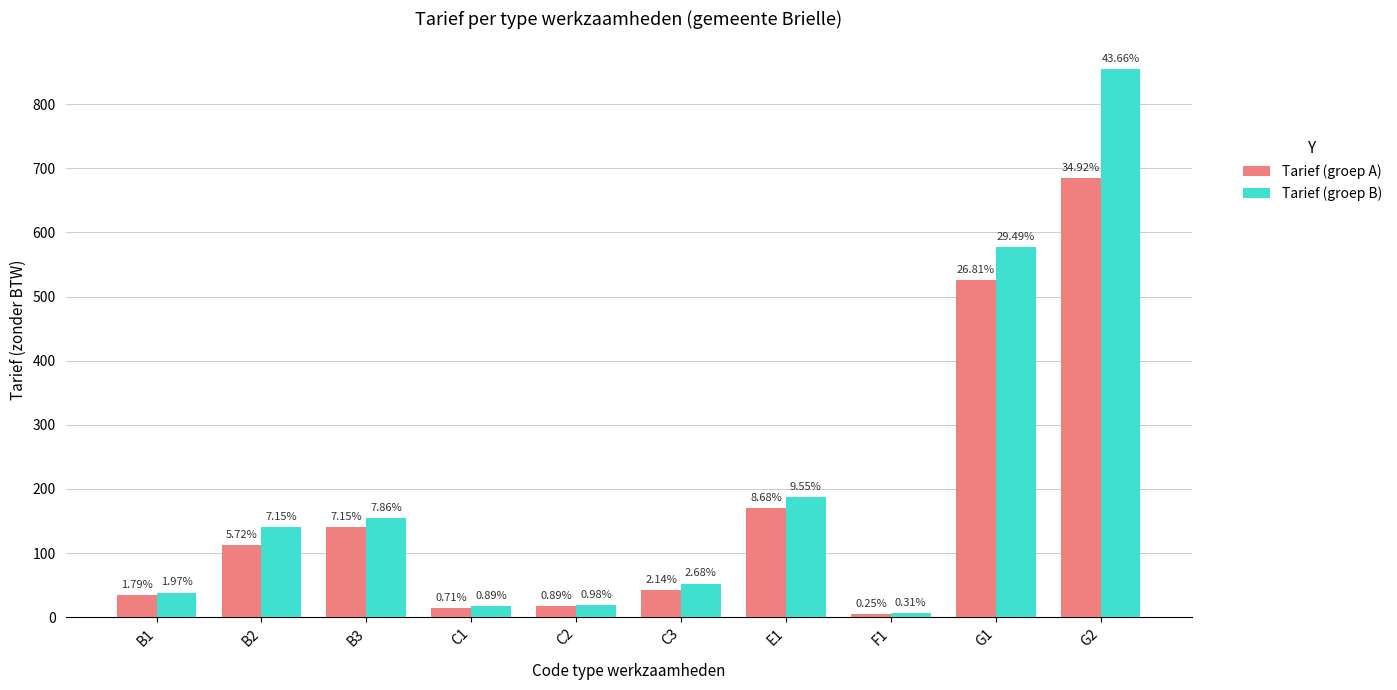

What is the total value across all series at E1?

357.0